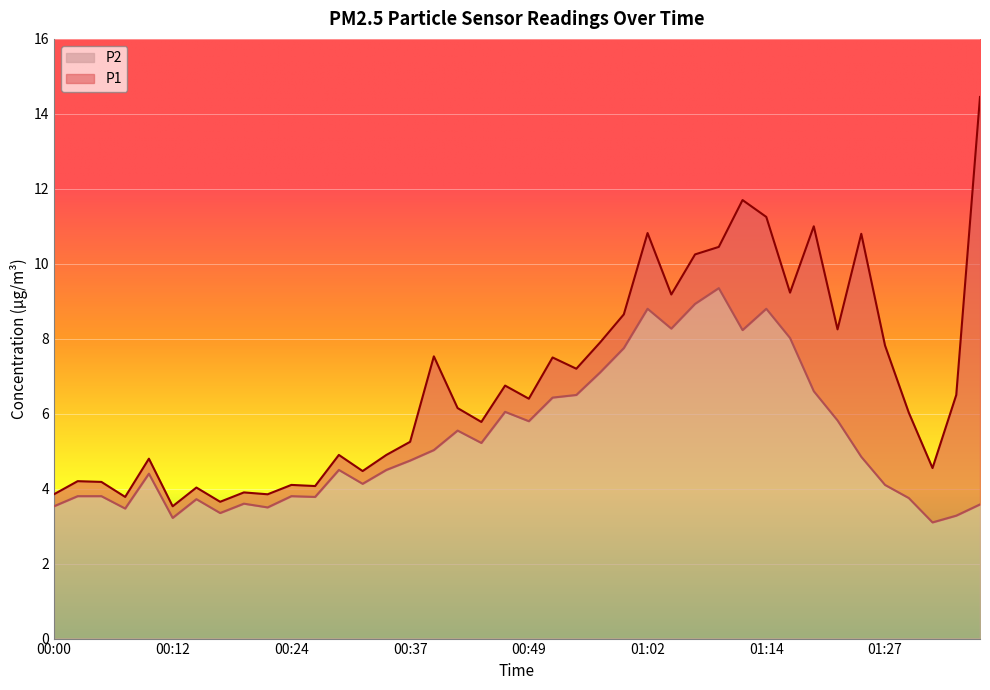

At which category does P2 reach its first local peak?

00:10